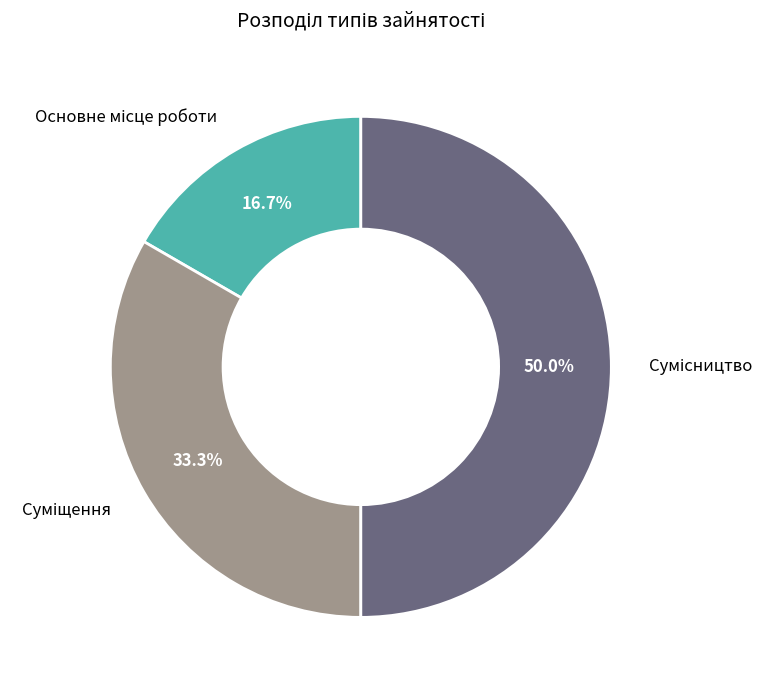

Combined, do Суміщення and Сумісництво account for over 50%?

Yes